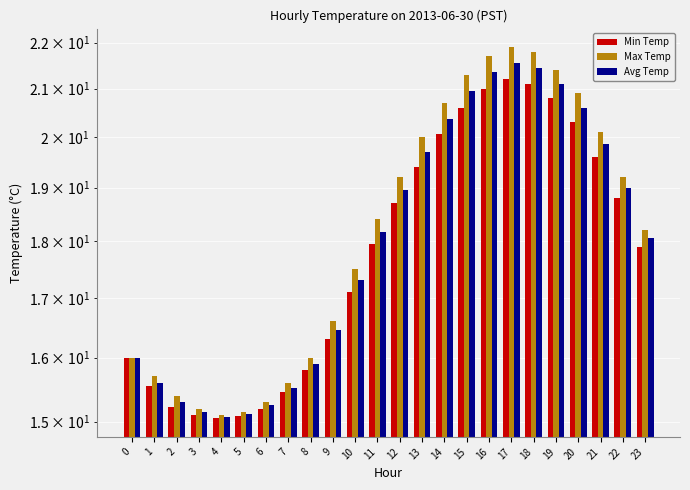

At which category is the sum across all series the highest?

17